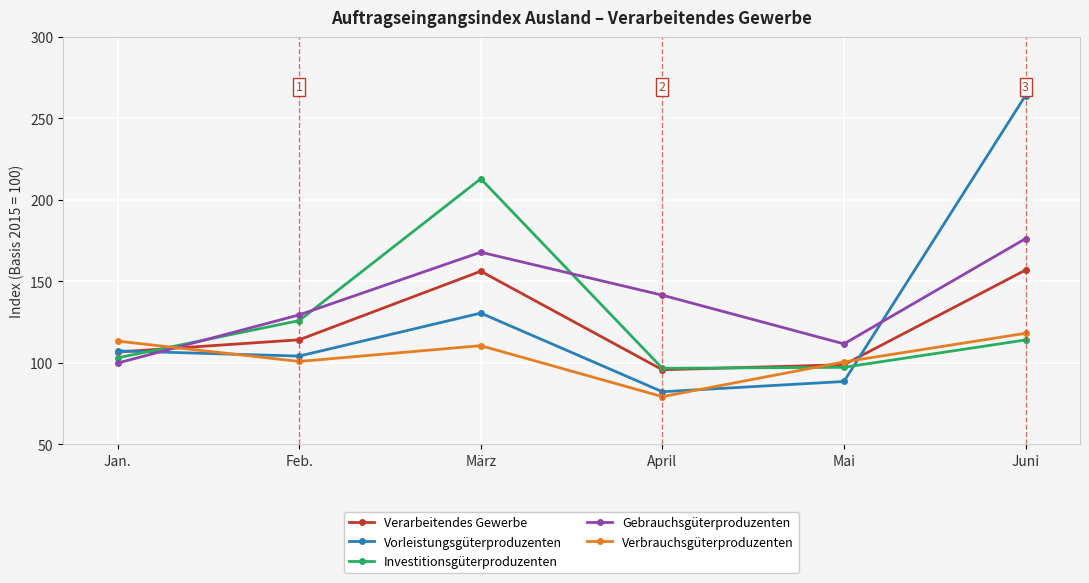

What is the difference between the Gebrauchsgüterproduzenten values at Juni and Jan.?

76.4